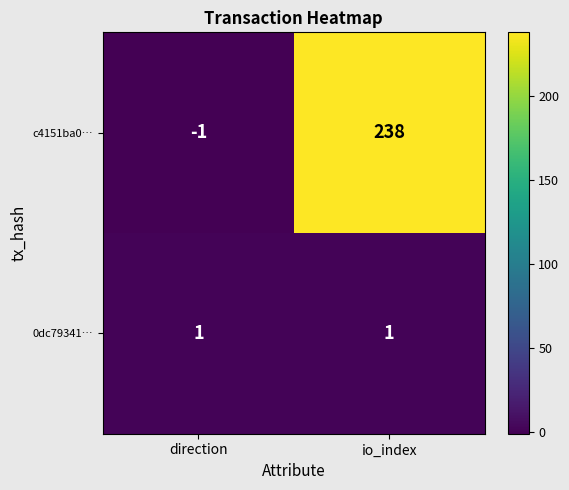

What is the difference between the highest and lowest values at io_index?

237